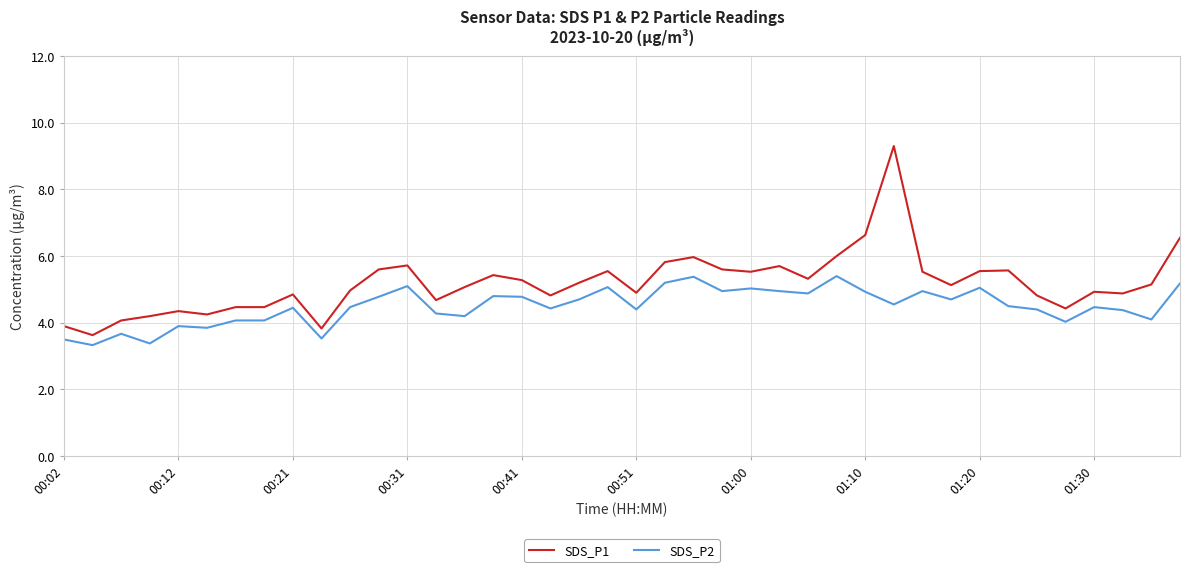

What is the minimum value for SDS_P1?

3.6